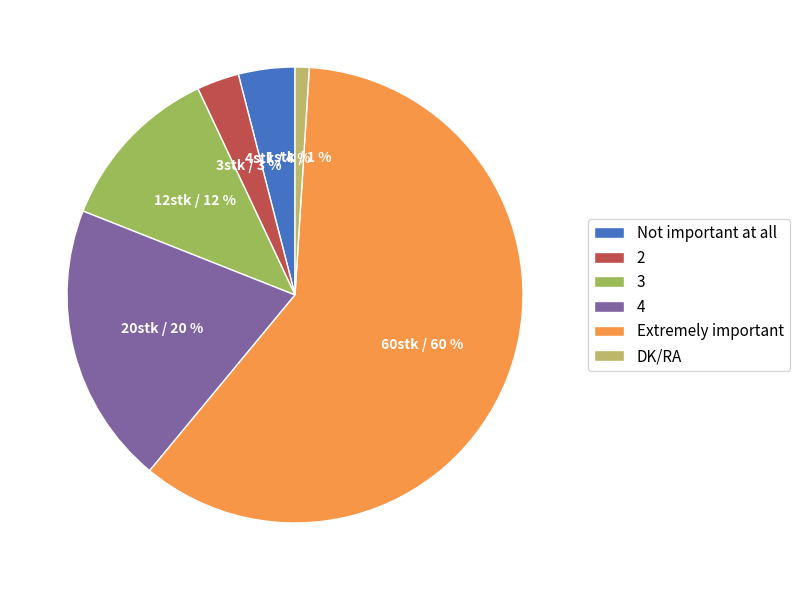

Which slice is the smallest?

DK/RA